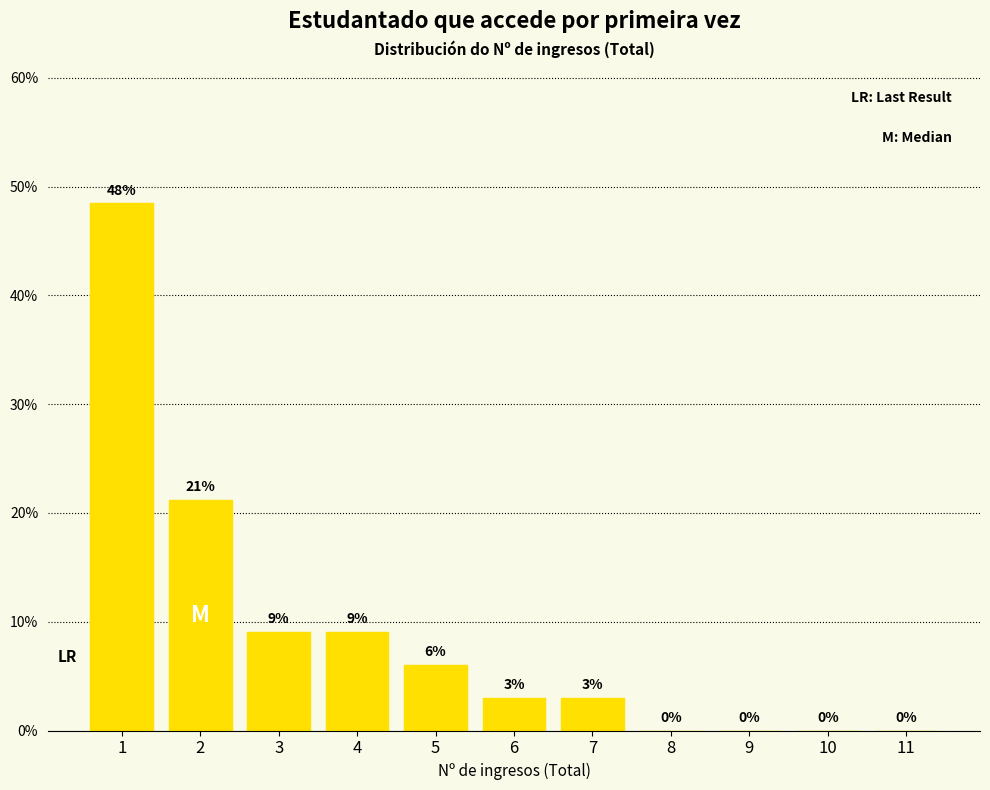

Which range on the x-axis has the tallest bar?

0.5 to 1.5